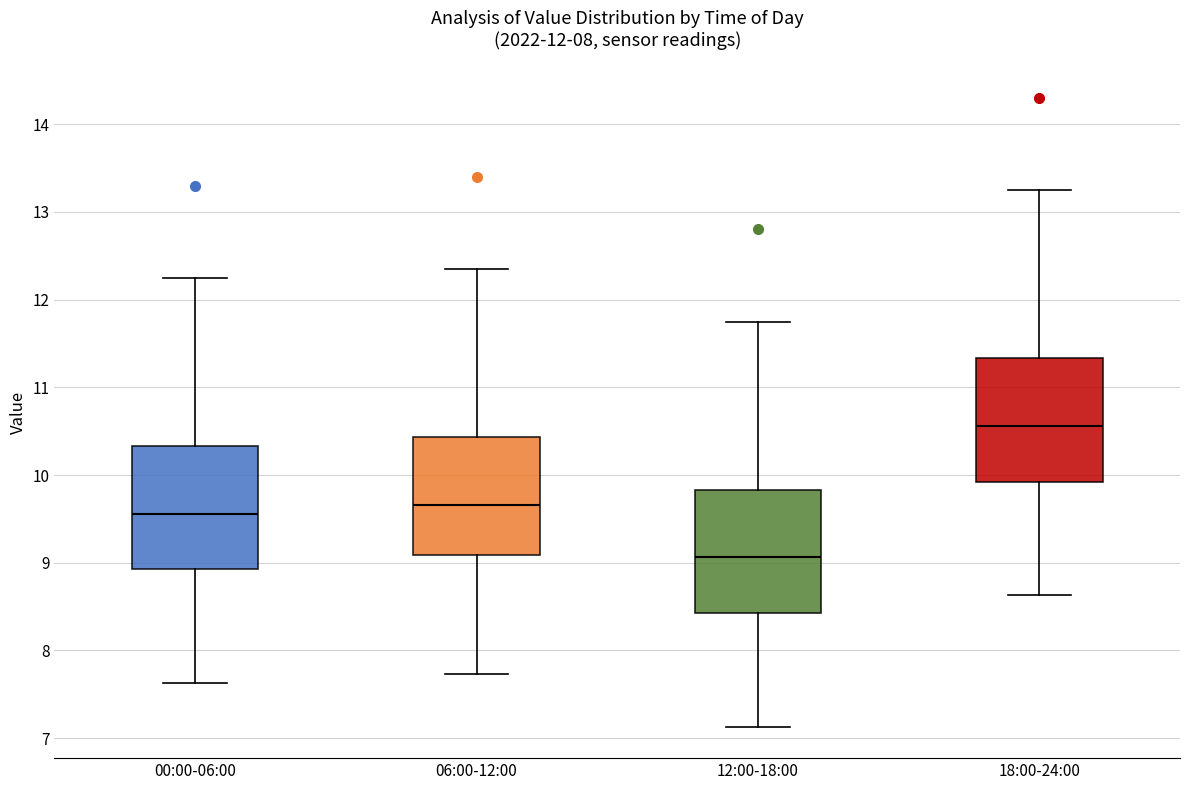

Reading left to right, read every box against the y-axis: the position of its median line, the range the box covers, and the ends of its whiskers. The values are not printed on the chart, so give them approximately, as read against the axis.

00:00-06:00: median 9.6, box 8.9 to 10.3, whiskers 7.6 to 12.3
06:00-12:00: median 9.7, box 9.1 to 10.4, whiskers 7.7 to 12.4
12:00-18:00: median 9.1, box 8.4 to 9.8, whiskers 7.1 to 11.8
18:00-24:00: median 10.6, box 9.9 to 11.3, whiskers 8.6 to 13.3